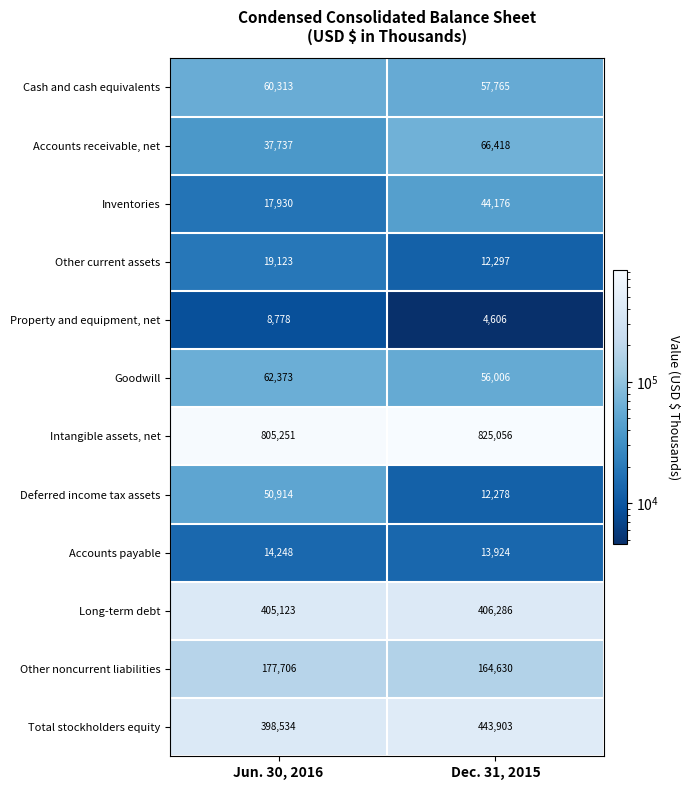

Rank the series at Dec. 31, 2015 from lowest to highest value.

Property and equipment, net, Deferred income tax assets, Other current assets, Accounts payable, Inventories, Goodwill, Cash and cash equivalents, Accounts receivable, net, Other noncurrent liabilities, Long-term debt, Total stockholders equity, Intangible assets, net